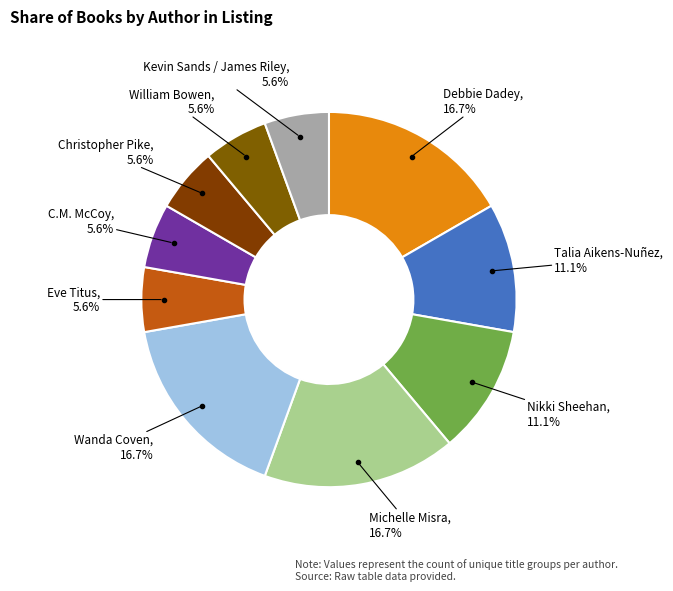

Is there a majority slice in this chart?

No